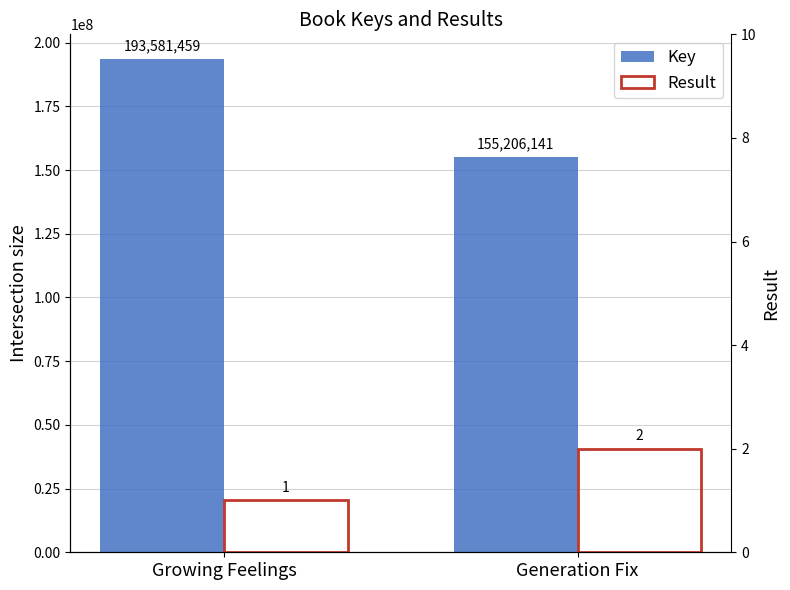

What is the label of the 1st bar from the left?

Growing Feelings